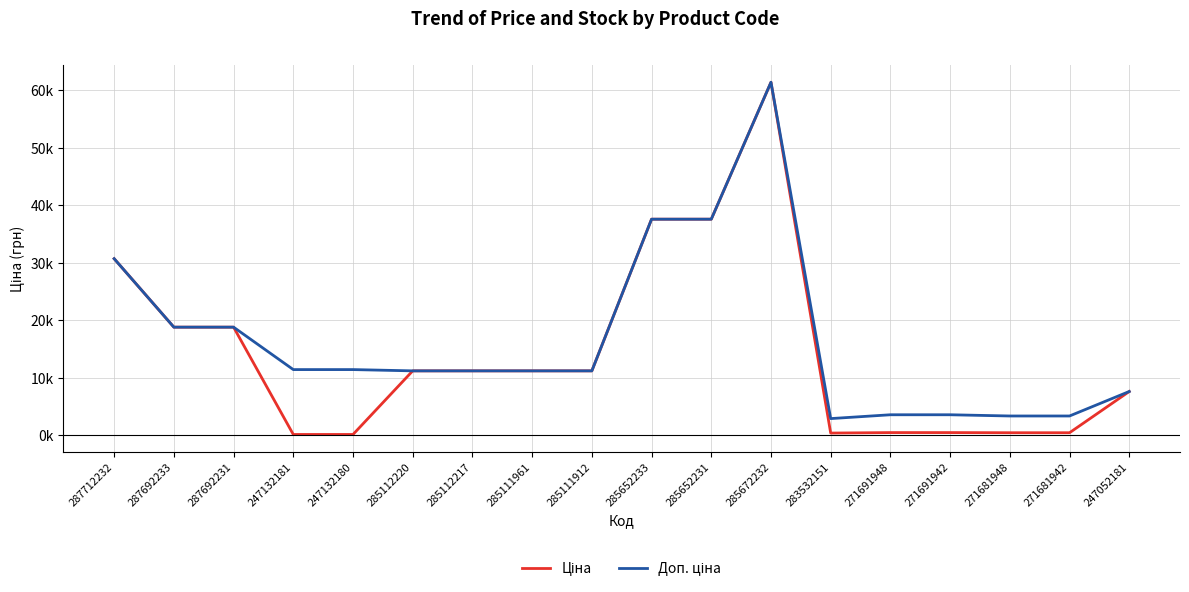

Rank the series by their maximum value, from lowest to highest.

Ціна, Доп. ціна